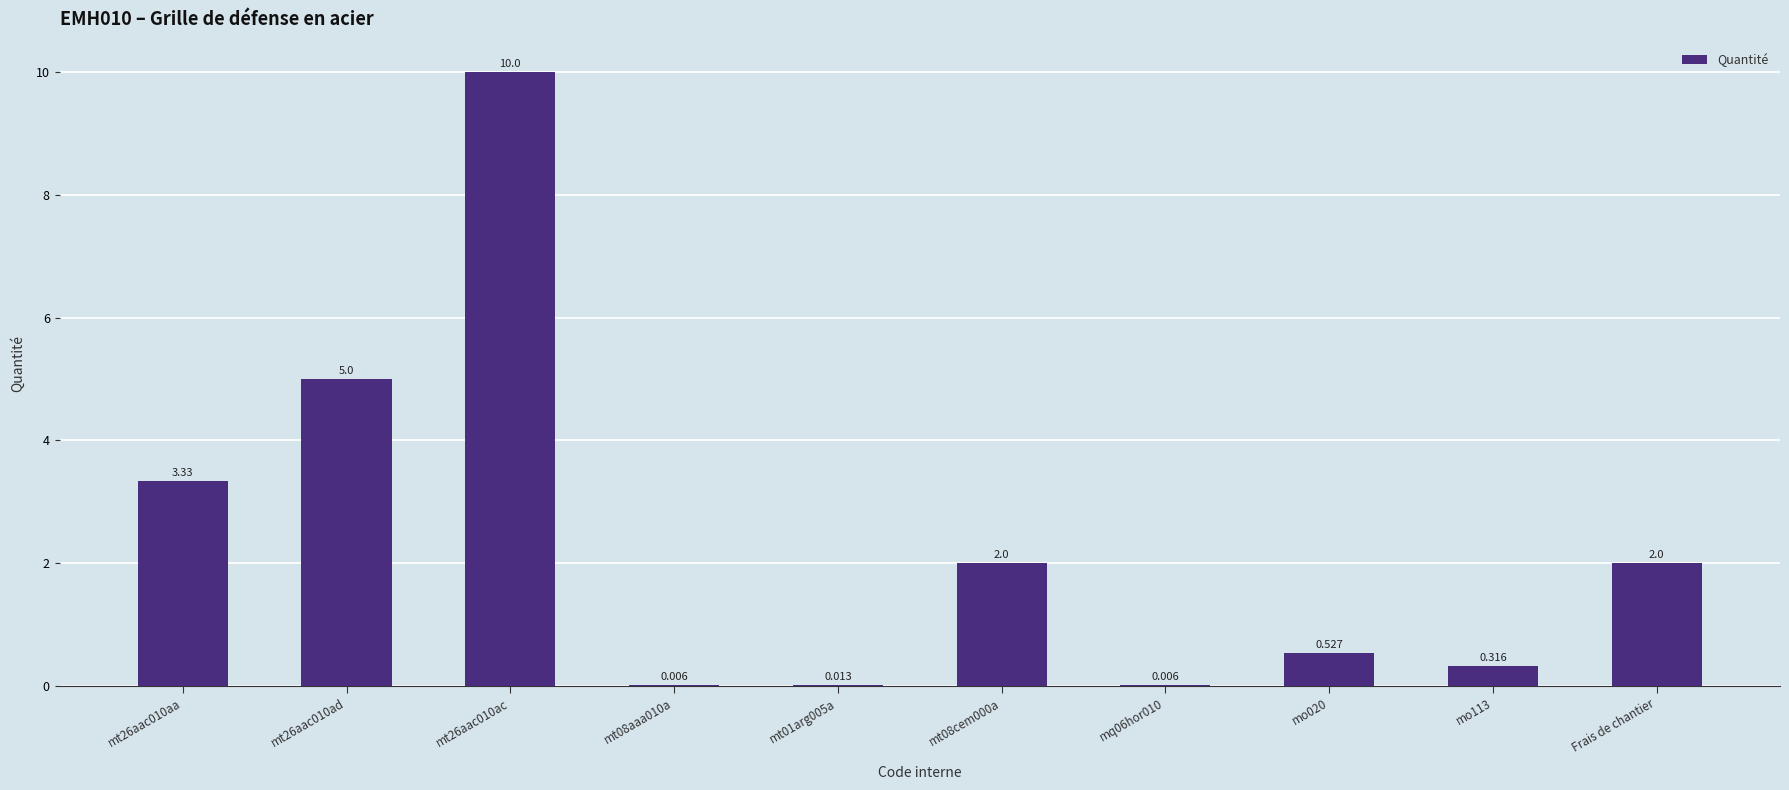

Reading left to right, extract all data points from this chart.

3.3	5.0	10.0	0.0	0.0	2.0	0.0	0.5	0.3	2.0